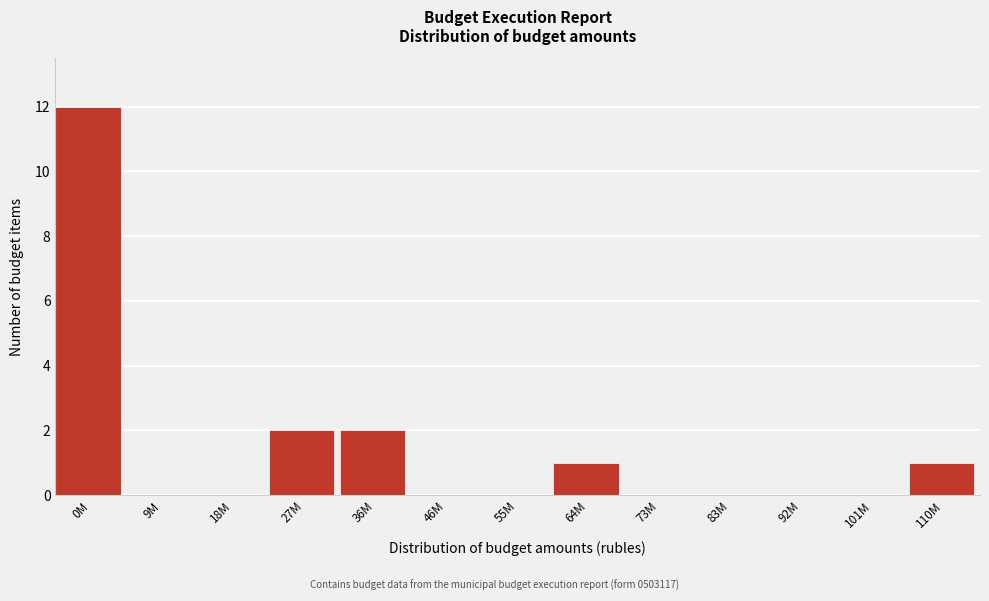

Reading left to right, what are all the values shown in this chart?

0M=12	9M=0	18M=0	27M=2	36M=2	46M=0	55M=0	64M=1	73M=0	83M=0	92M=0	101M=0	110M=1